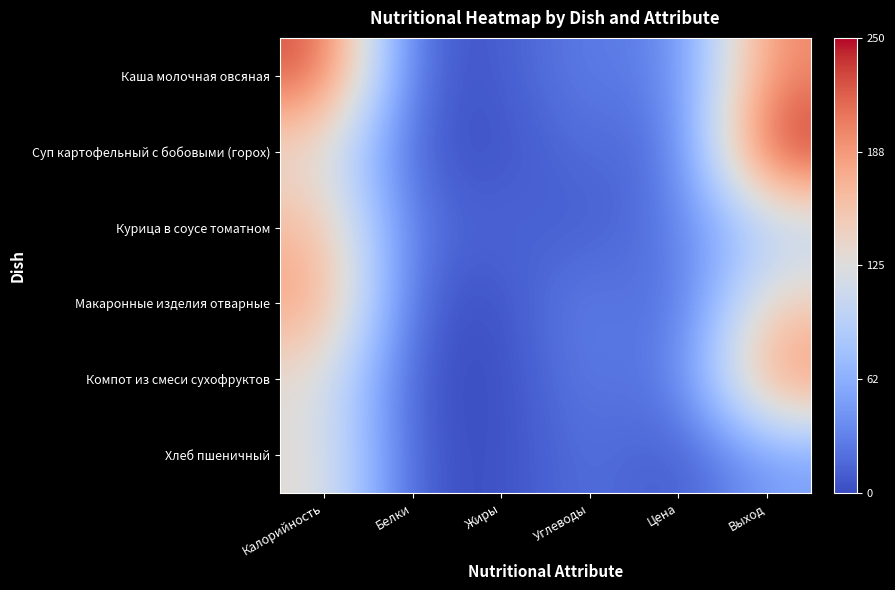

Which has a higher value, Жиры or Цена?

Цена